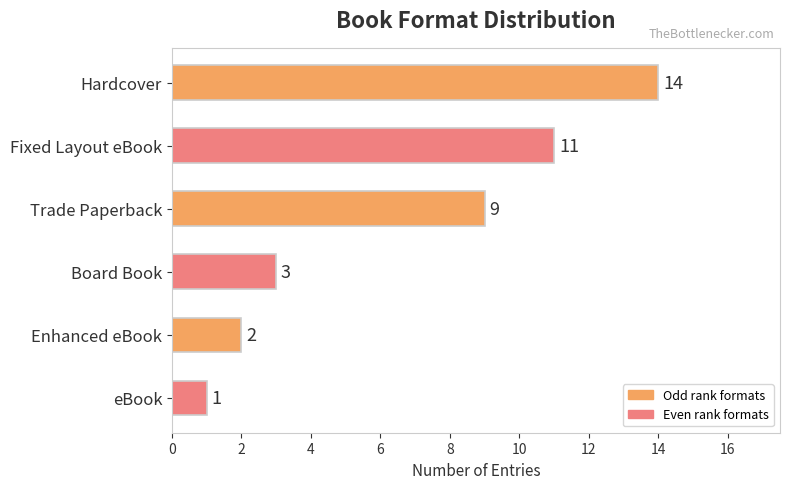

Reading top to bottom, what are all the values shown in this chart?

14	11	9	3	2	1